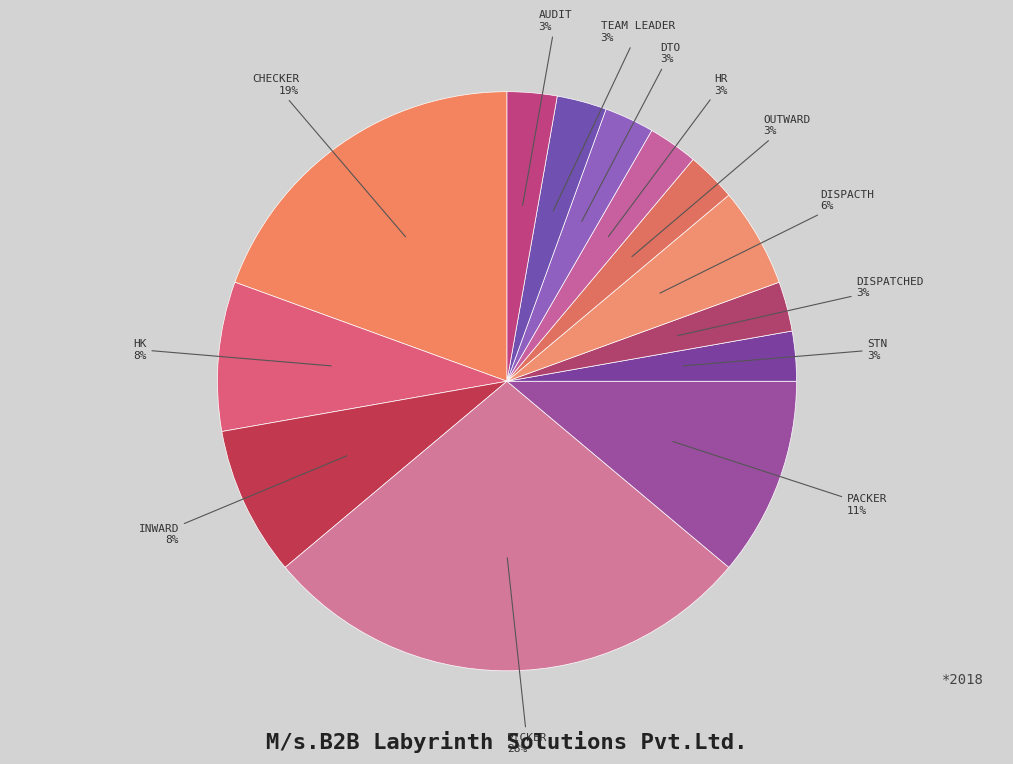

Count the number of slices in the pie.

13